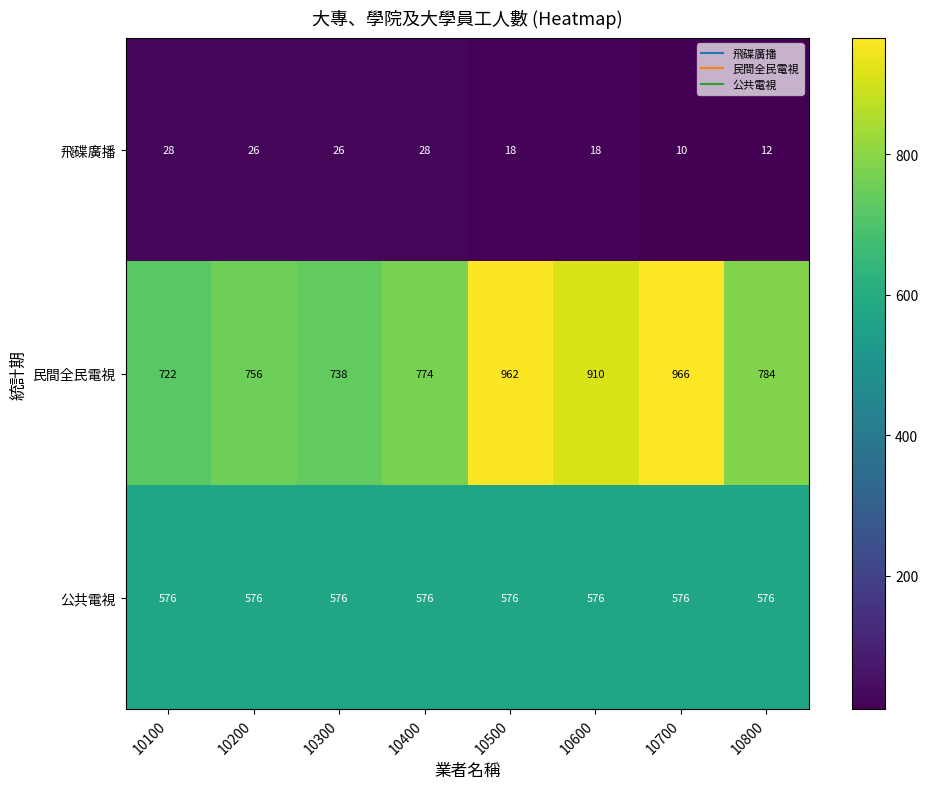

What is the sum of the 公共電視 values at 10700 and 10100?

1152